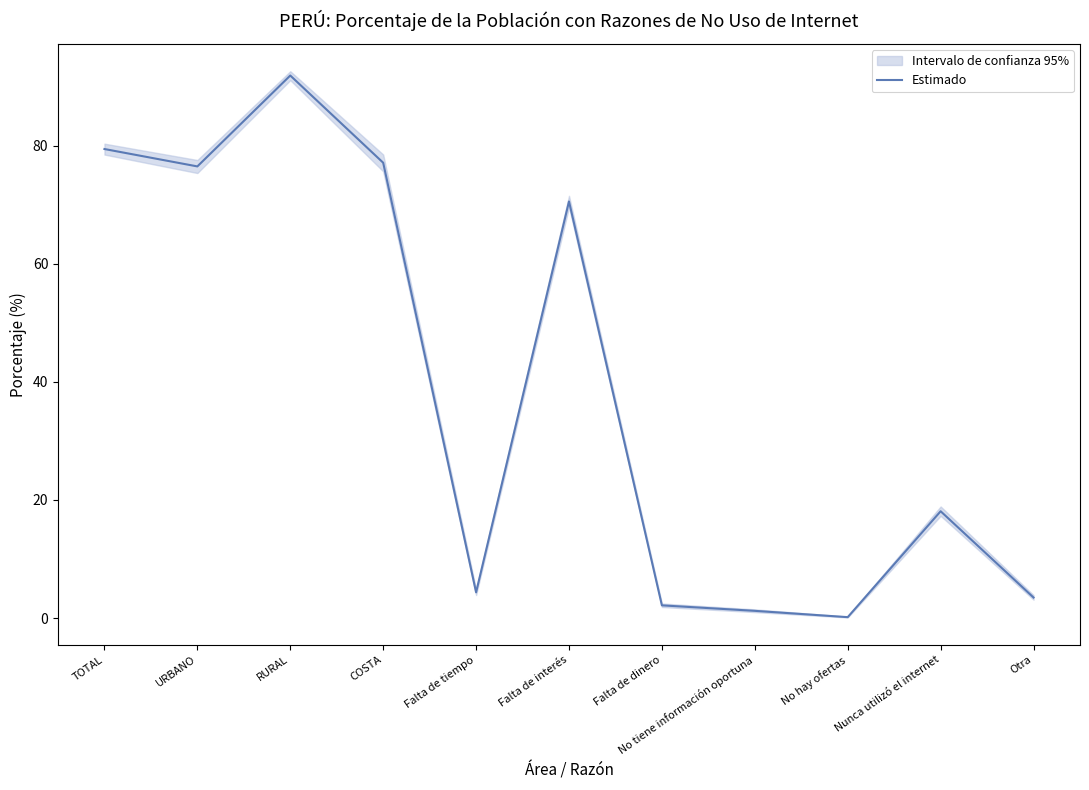

Count the number of categories in the chart.

11